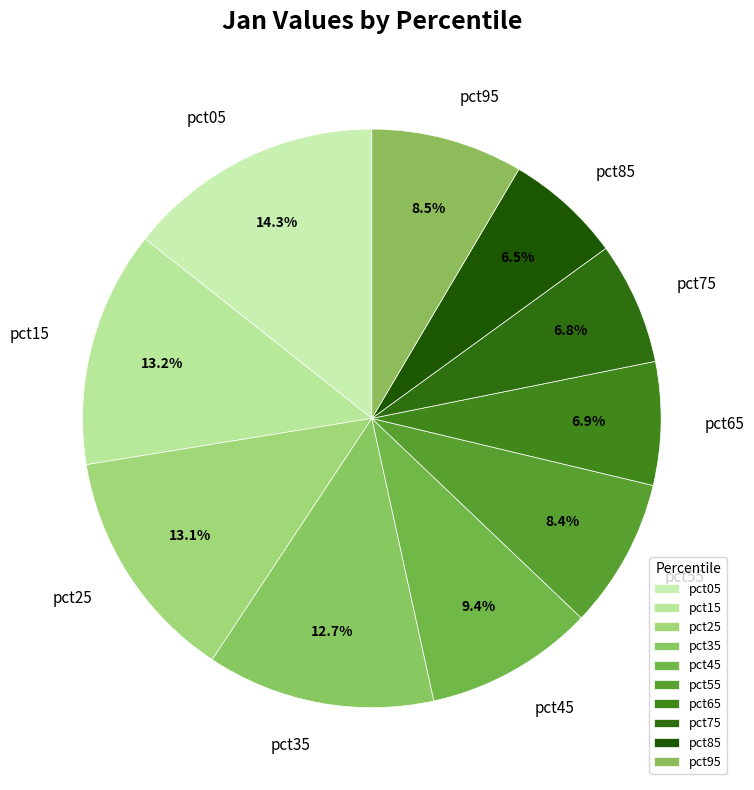

To the nearest percent, what is the average slice percentage?

10%